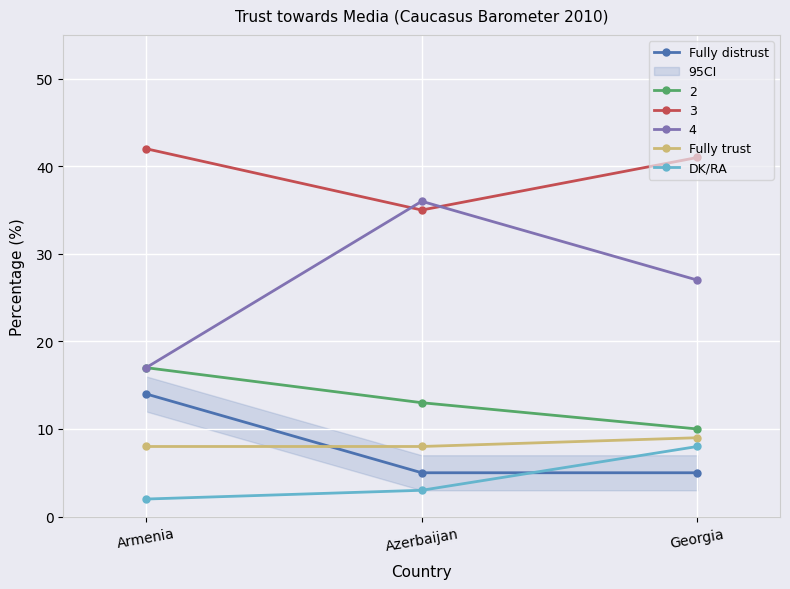

What value does the Fully trust series have at Azerbaijan?

8